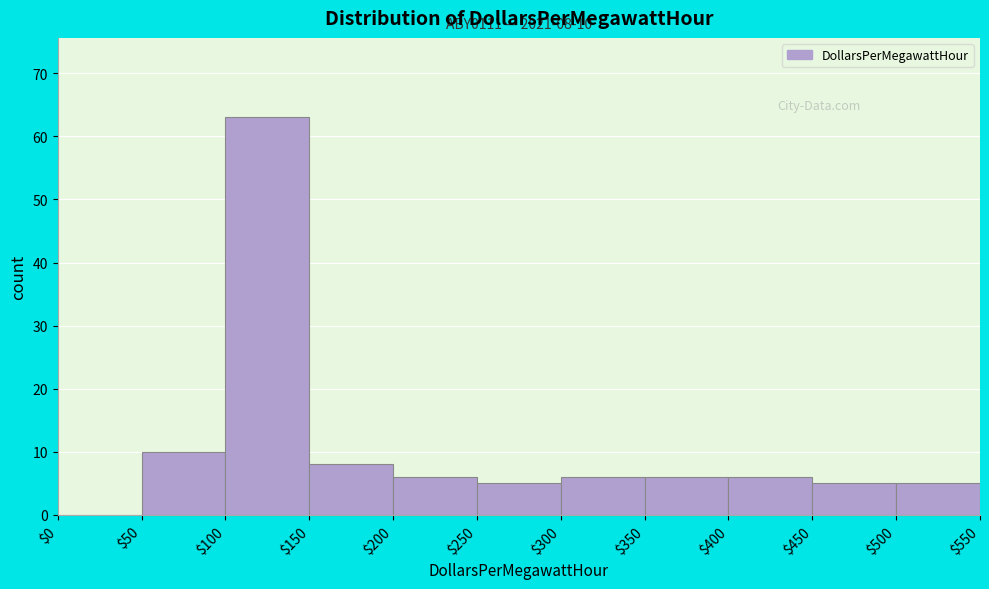

Over which range of the x-axis is the bar tallest?

$100 to $150